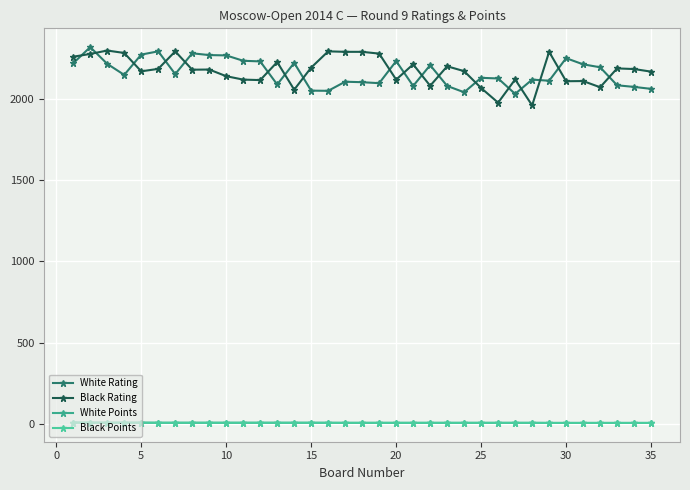

What is the minimum value shown in the chart?

5.0